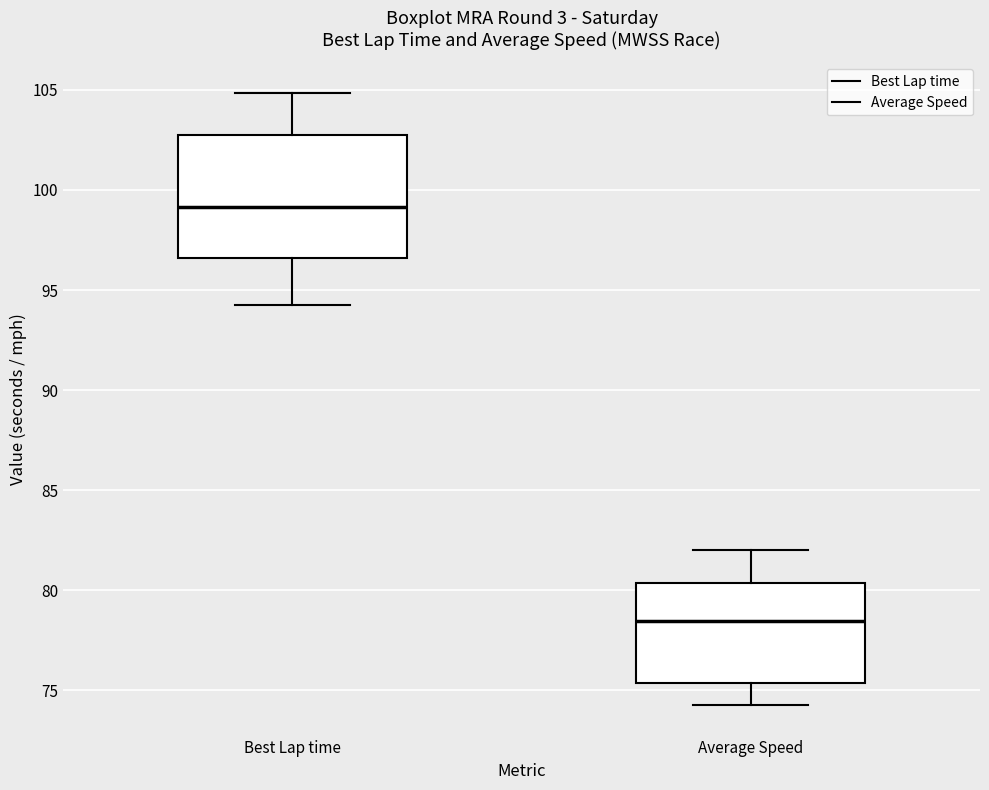

Reading left to right, transcribe this box plot: for each box, give where its median line is, the range the box spans, and where its two whiskers end, as read against the y-axis. The values are not printed on the chart, so give them approximately, as read against the axis.

Best Lap time: median 99.0, box 96.5 to 102.5, whiskers 94.0 to 105.0
Average Speed: median 78.5, box 75.5 to 80.5, whiskers 74.5 to 82.0